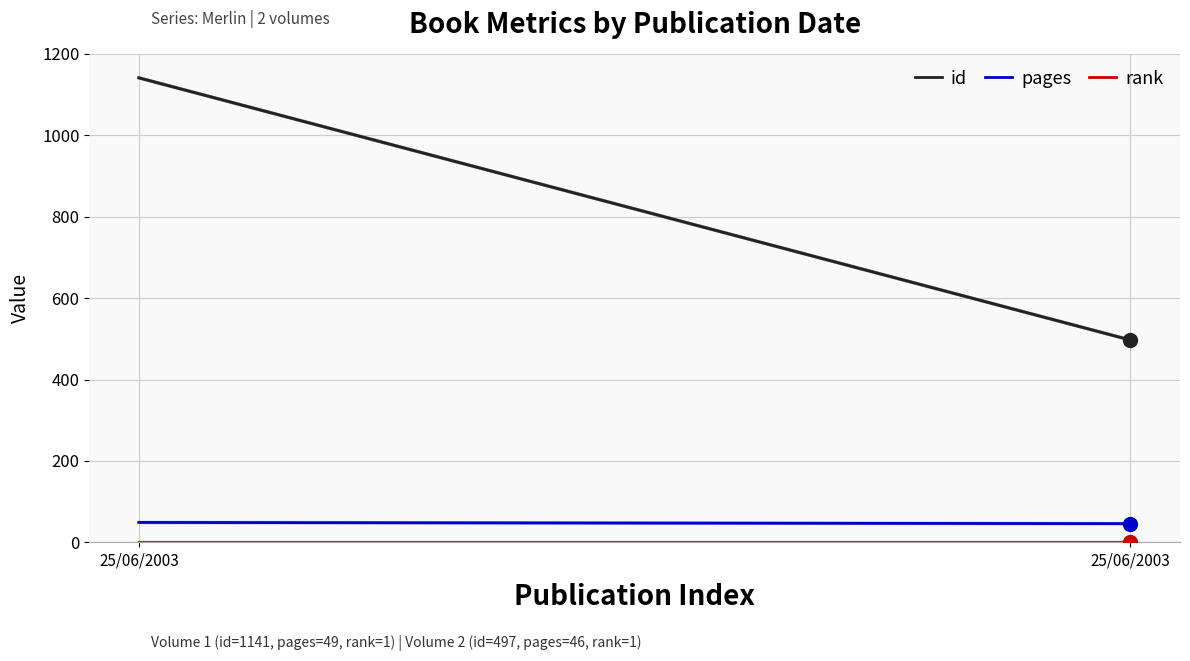

What is the value of the pages point at the 1st from the left?

49